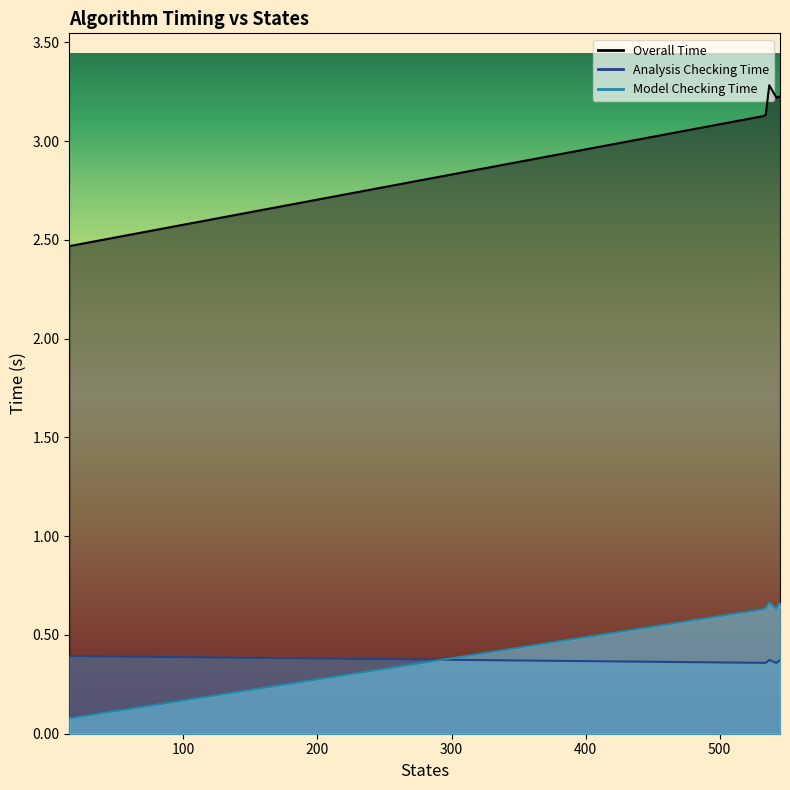

What are all the series names shown in the legend?

Overall Time, Analysis Checking Time, Model Checking Time